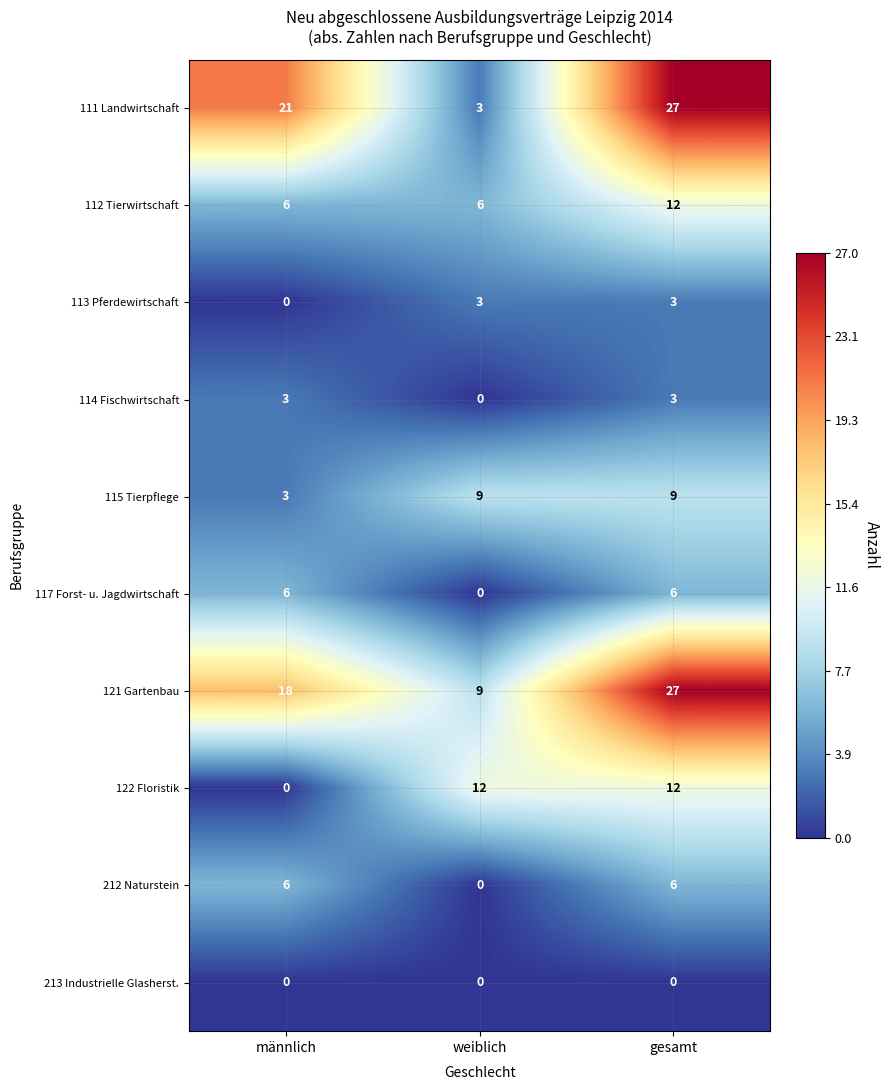

What is the sum of all 114 Fischwirtschaft values?

6